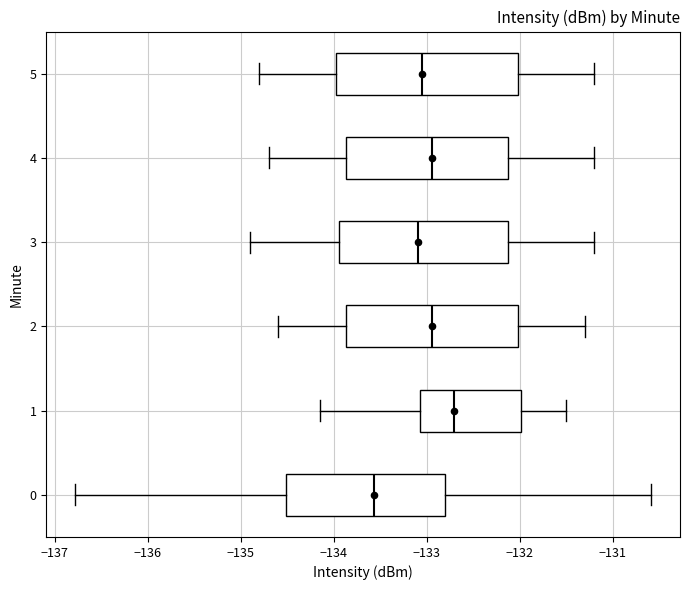

Reading bottom to top, read every box against the x-axis: the position of its median line, the range the box covers, and the ends of its whiskers. The values are not printed on the chart, so give them approximately, as read against the axis.

0: median -133.6, box -134.5 to -132.8, whiskers -136.8 to -130.6
1: median -132.7, box -133.1 to -132.0, whiskers -134.1 to -131.5
2: median -132.9, box -133.9 to -132.0, whiskers -134.6 to -131.3
3: median -133.1, box -133.9 to -132.1, whiskers -134.9 to -131.2
4: median -132.9, box -133.9 to -132.1, whiskers -134.7 to -131.2
5: median -133.0, box -134.0 to -132.0, whiskers -134.8 to -131.2